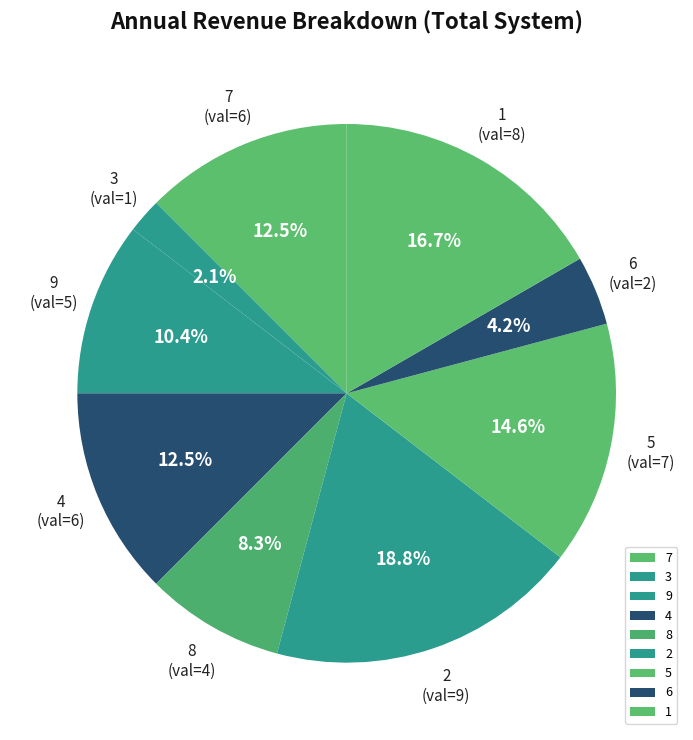

Which has a higher value, 5 or 3?

5